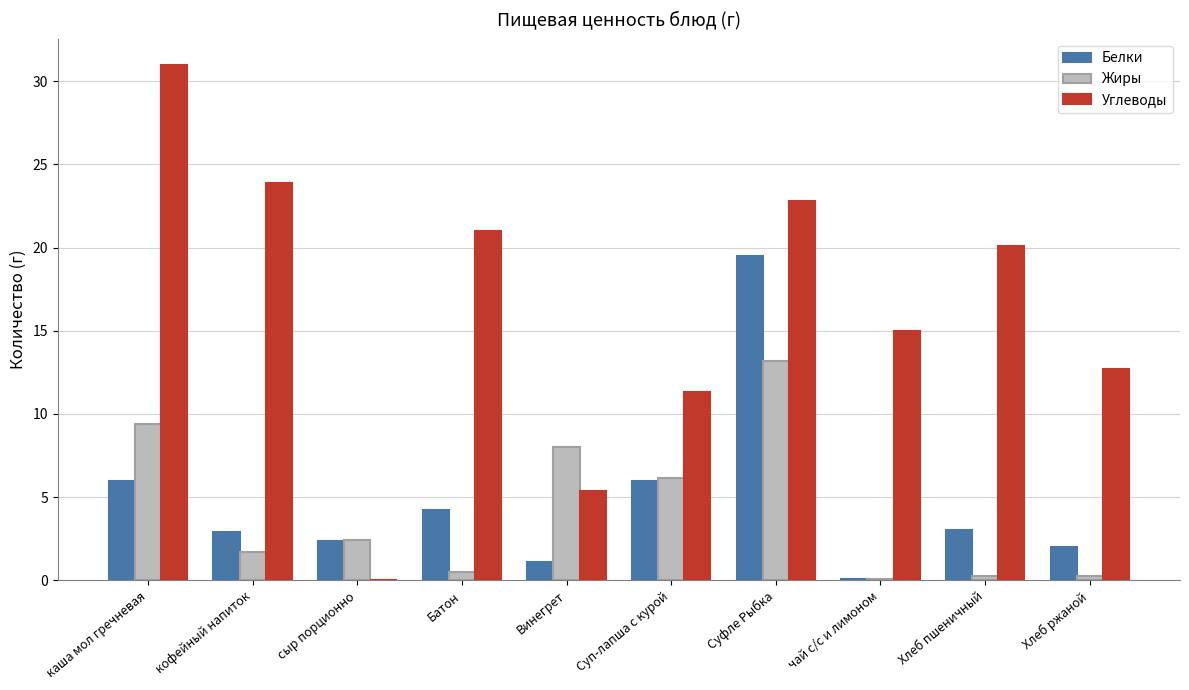

How many groups of bars are there?

10